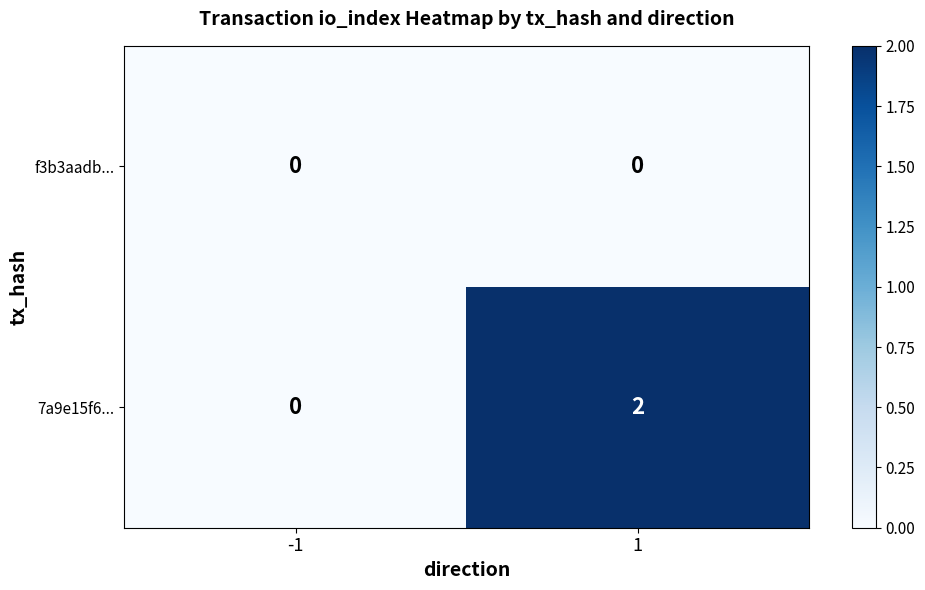

The 7a9e15f6... series shows 2 at 1. True or false?

True